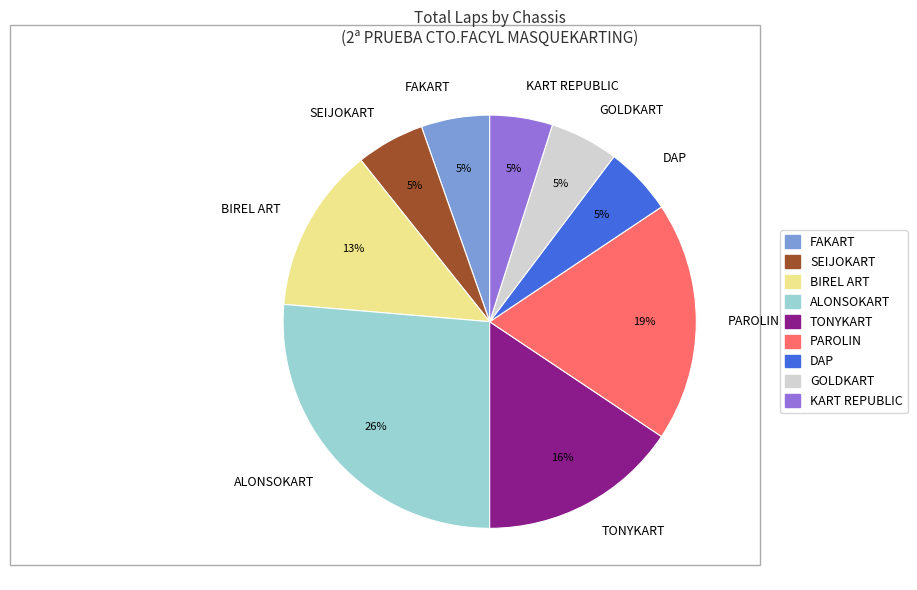

Do FAKART and SEIJOKART together represent more than half of the pie?

No